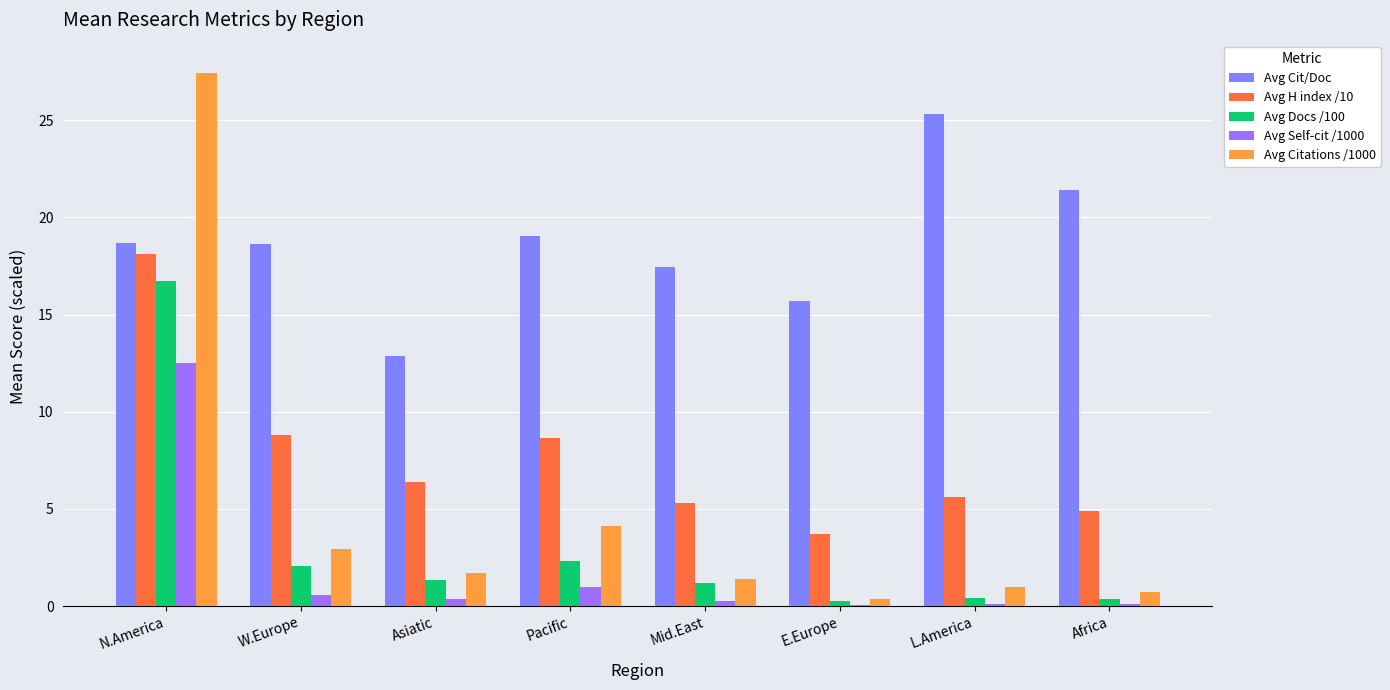

What is the difference between the maximum and minimum values in the Avg H index /10 series?

14.4